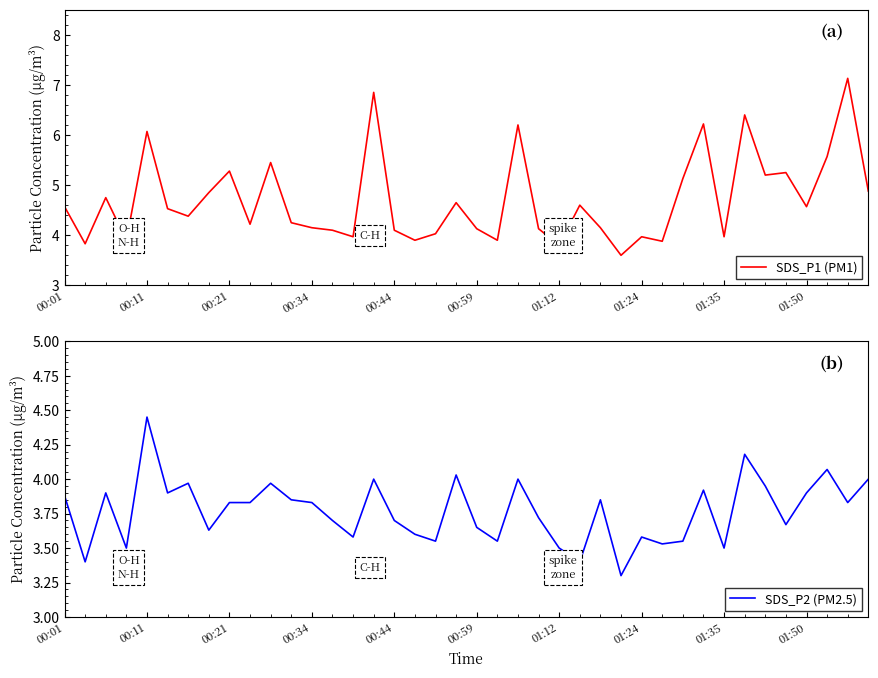

At how many categories does at least one series exceed 4?

30